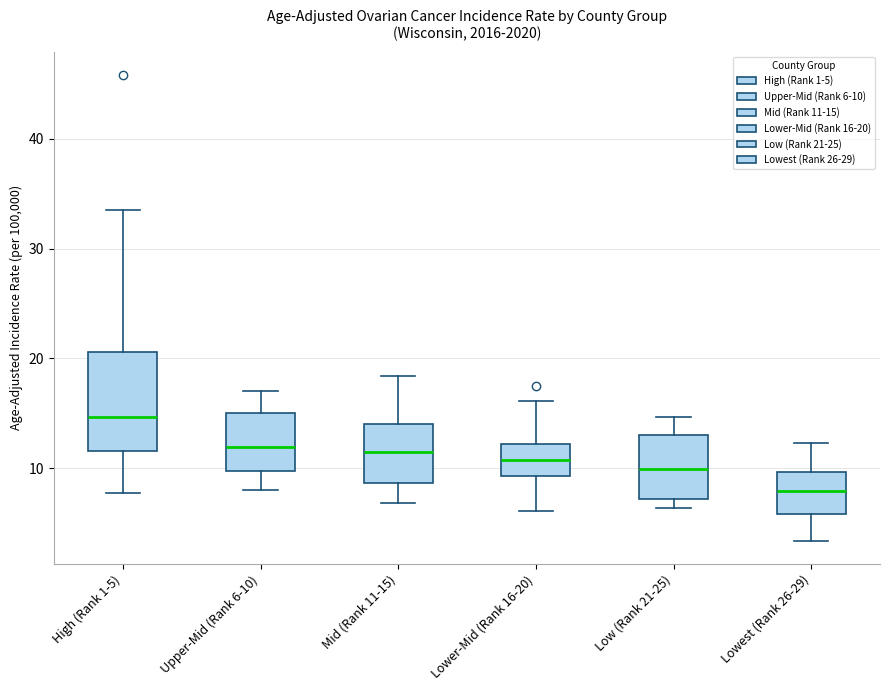

Reading left to right, read every box against the y-axis: the position of its median line, the range the box covers, and the ends of its whiskers. The values are not printed on the chart, so give them approximately, as read against the axis.

High (Rank 1-5): median 15, box 12 to 21, whiskers 8 to 34
Upper-Mid (Rank 6-10): median 12, box 10 to 15, whiskers 8 to 17
Mid (Rank 11-15): median 12, box 9 to 14, whiskers 7 to 18
Lower-Mid (Rank 16-20): median 11, box 9 to 12, whiskers 6 to 16
Low (Rank 21-25): median 10, box 7 to 13, whiskers 6 to 15
Lowest (Rank 26-29): median 8, box 6 to 10, whiskers 3 to 12